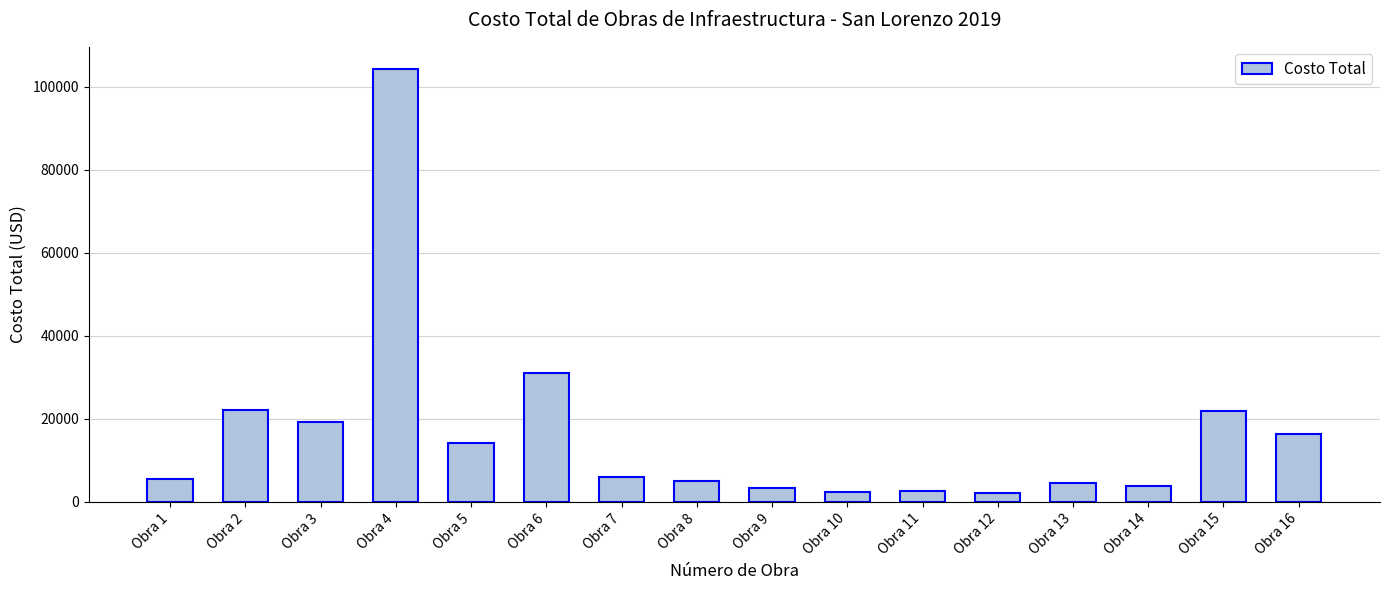

What is the smallest value displayed?

2228.2